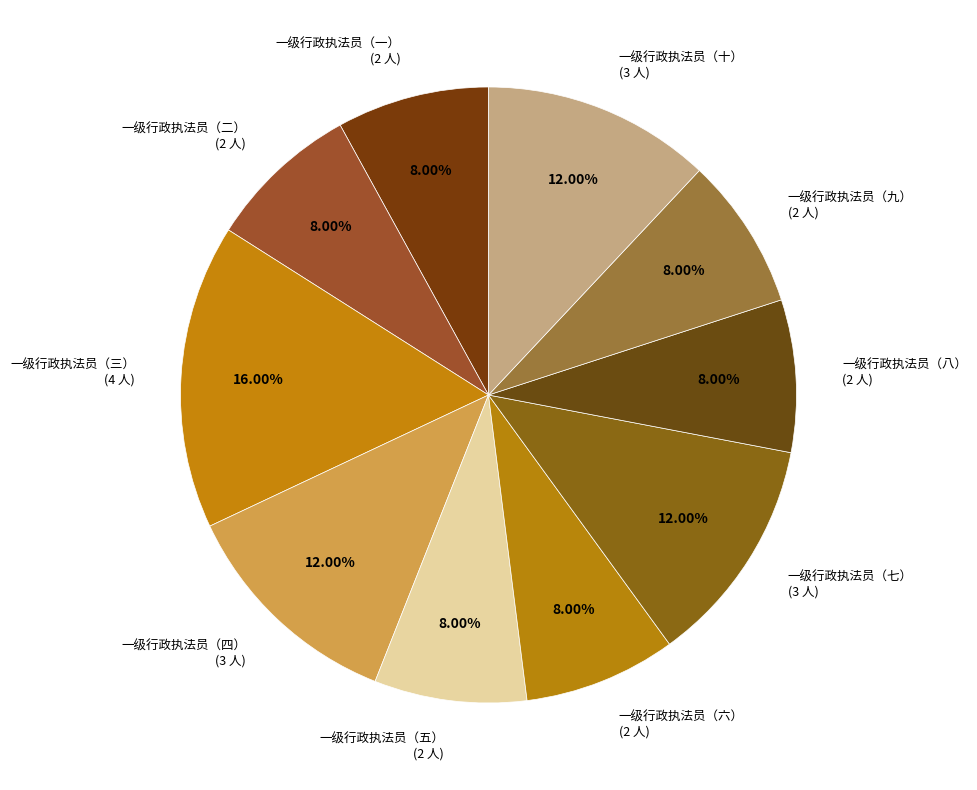

Approximately how many times larger is the value at 一级行政执法员（四） compared to 一级行政执法员（九）?

1.5